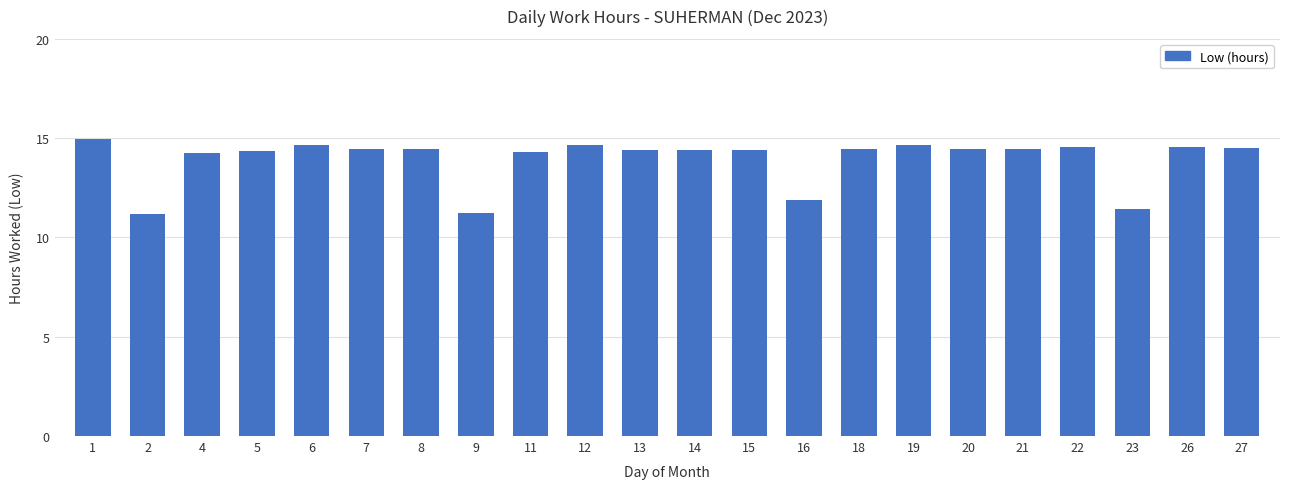

The value at 21 is 6.0. True or false?

False